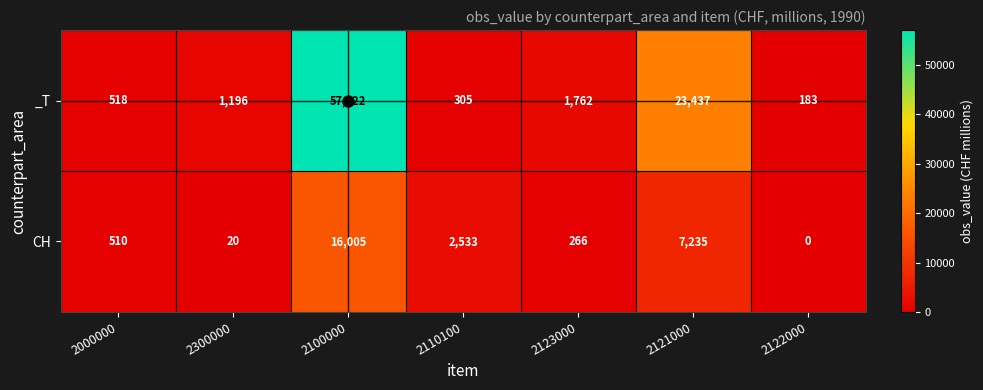

Which series has the largest range (max minus min)?

_T